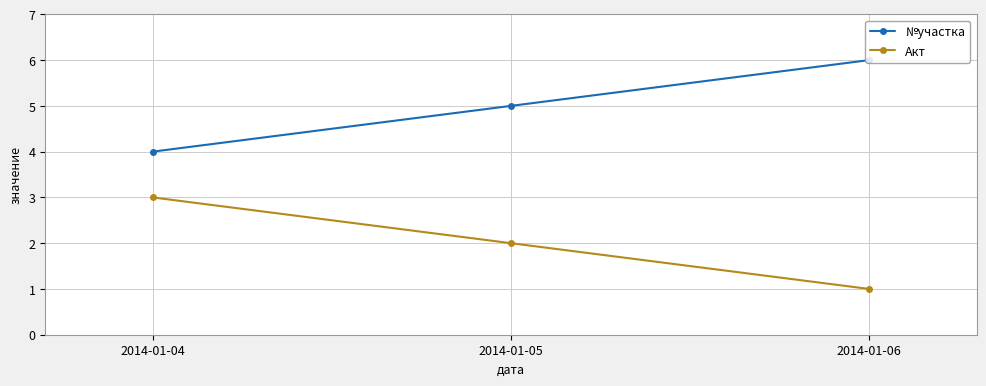

The №участка series shows 6 at 2014-01-04. True or false?

False